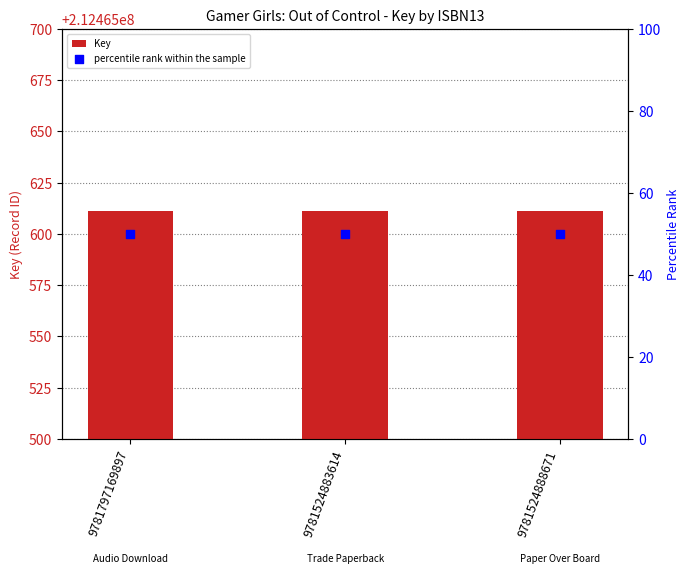

Which series contains the lowest Y value?

percentile rank within the sample